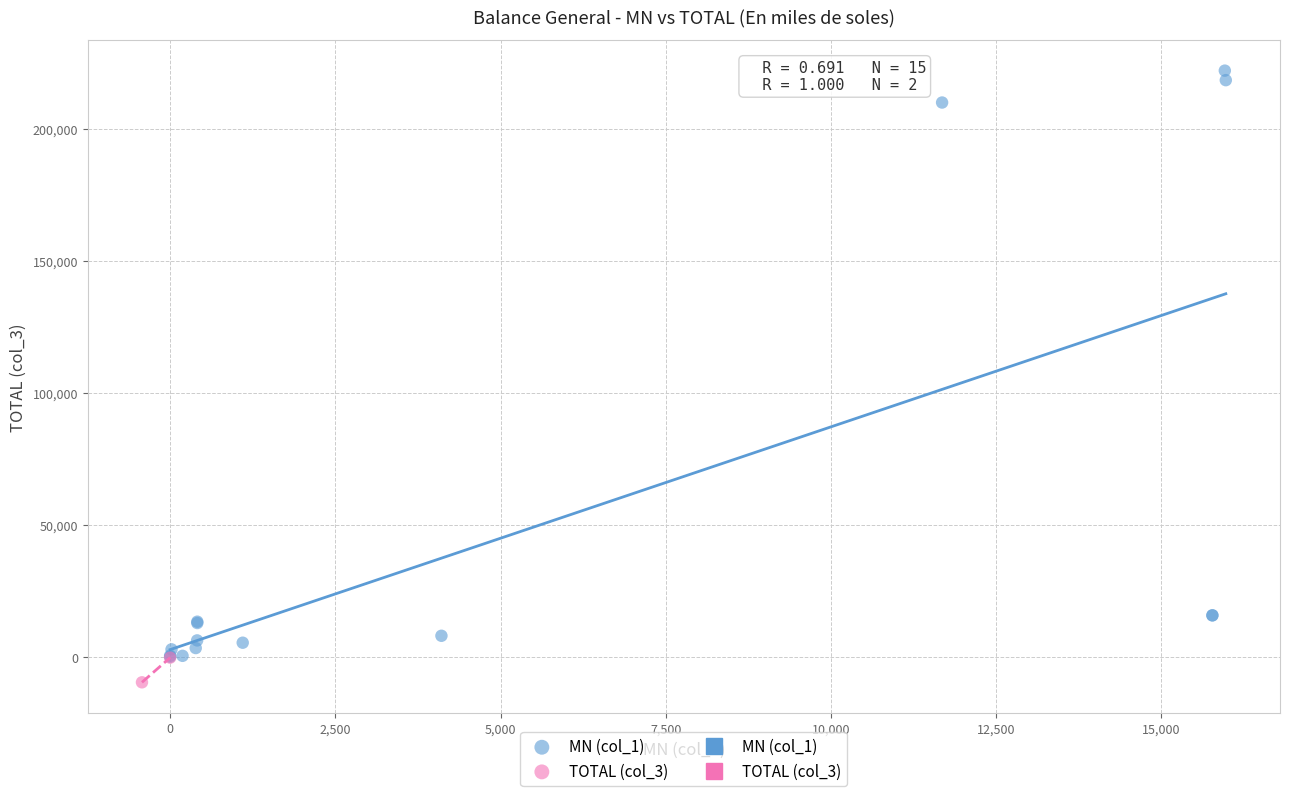

Which series reaches the maximum Y coordinate?

MN (col_1)